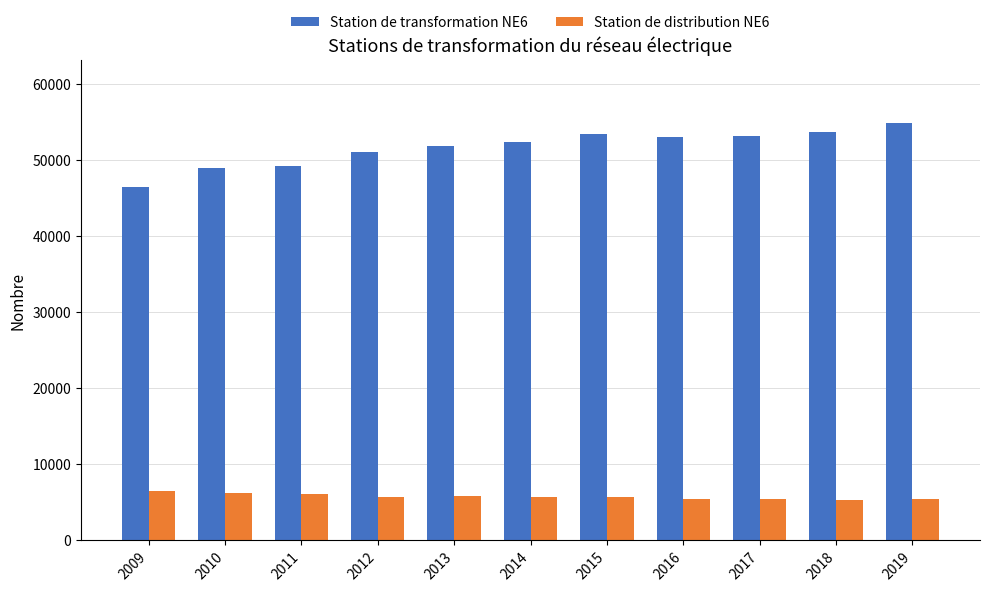

At 2012, list the series in order from largest to smallest.

Station de transformation NE6, Station de distribution NE6